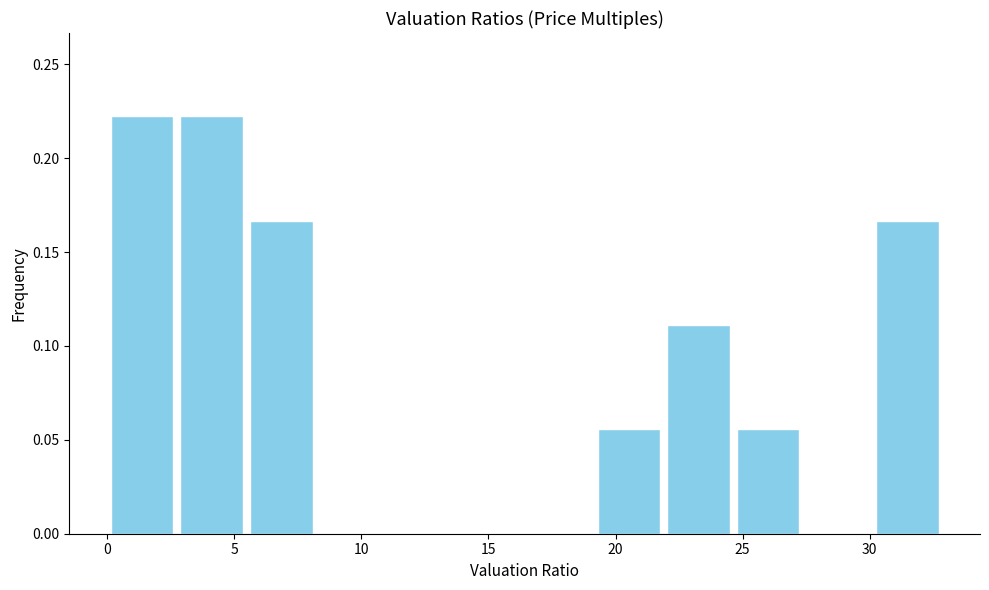

Reading left to right, transcribe this chart: for each bar, give the range it covers on the x-axis and its height. Neither the bar edges nor the heights are printed on the chart, so give them approximately, as read against the axes.

0.0 to 3.0: 0.220
3.0 to 5.5: 0.220
5.5 to 8.5: 0.165
8.5 to 11.0: 0
11.0 to 14.0: 0
14.0 to 16.5: 0
16.5 to 19.5: 0
19.5 to 22.0: 0.055
22.0 to 25.0: 0.110
25.0 to 27.5: 0.055
27.5 to 30.0: 0
30.0 to 33.0: 0.165